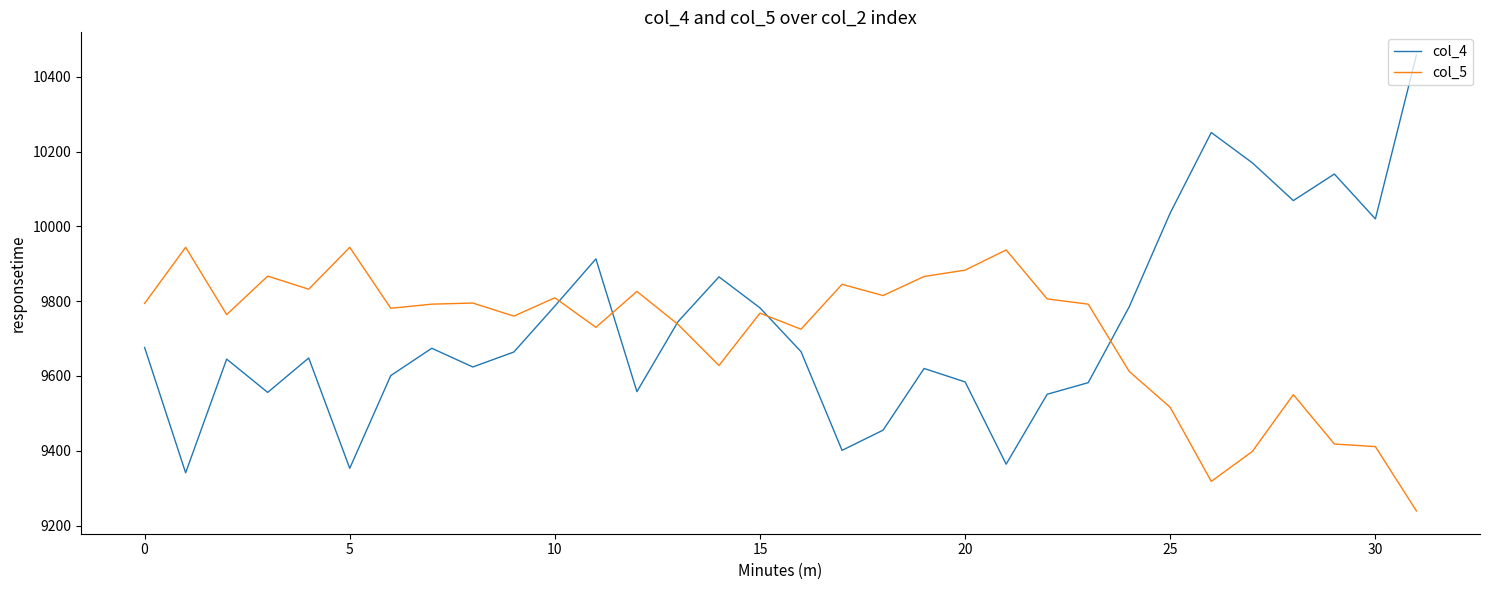

What are all the series names shown in the legend?

col_4, col_5